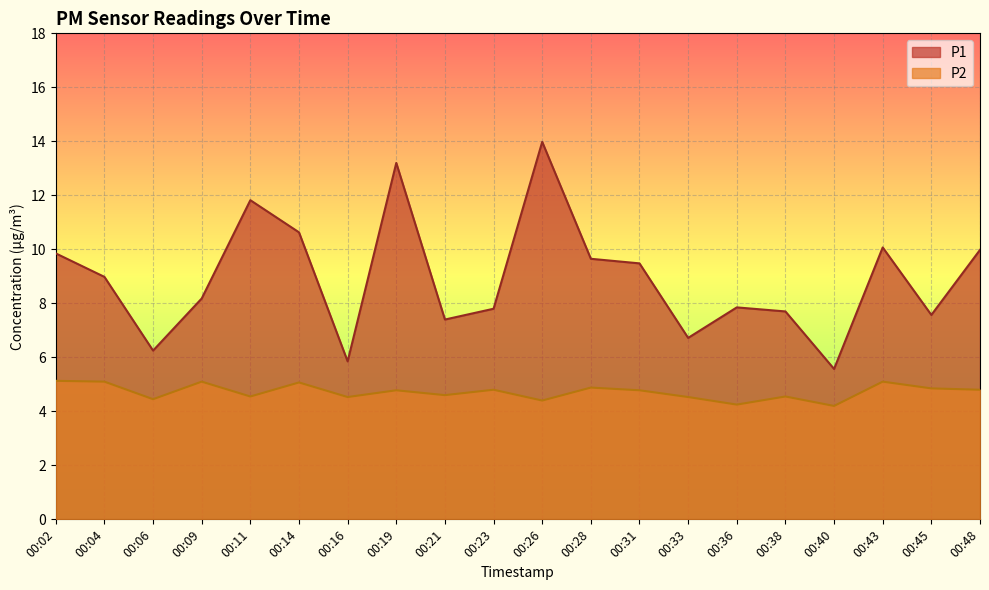

Is the value of P1 at 00:31 greater than the value of P2 at 00:14?

Yes